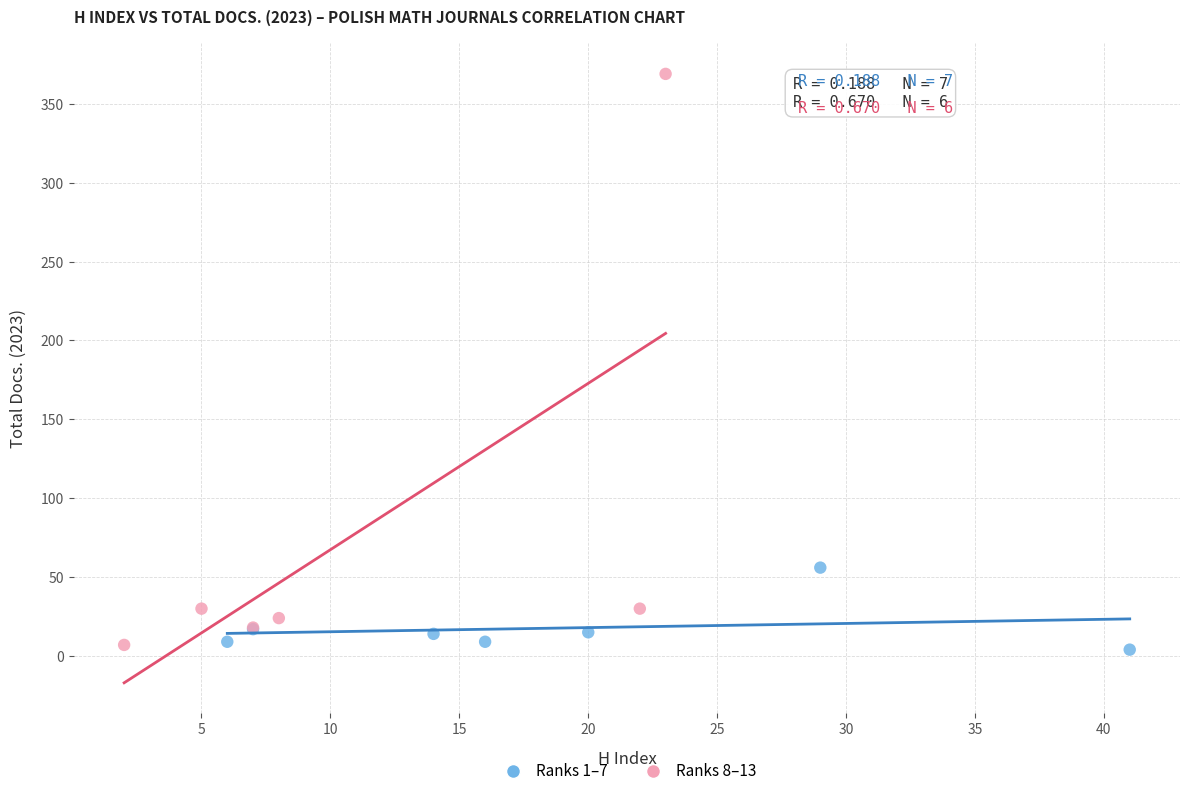

Which series has the widest spread of Y values?

Ranks 8–13